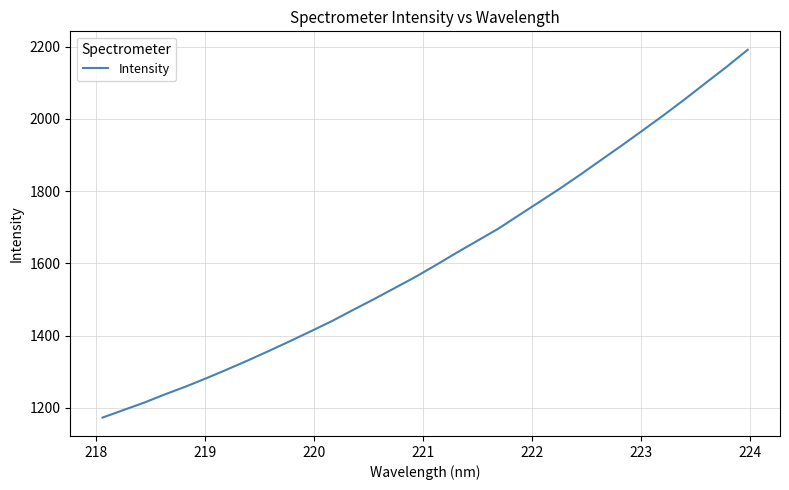

What is the greatest value displayed?

2191.5